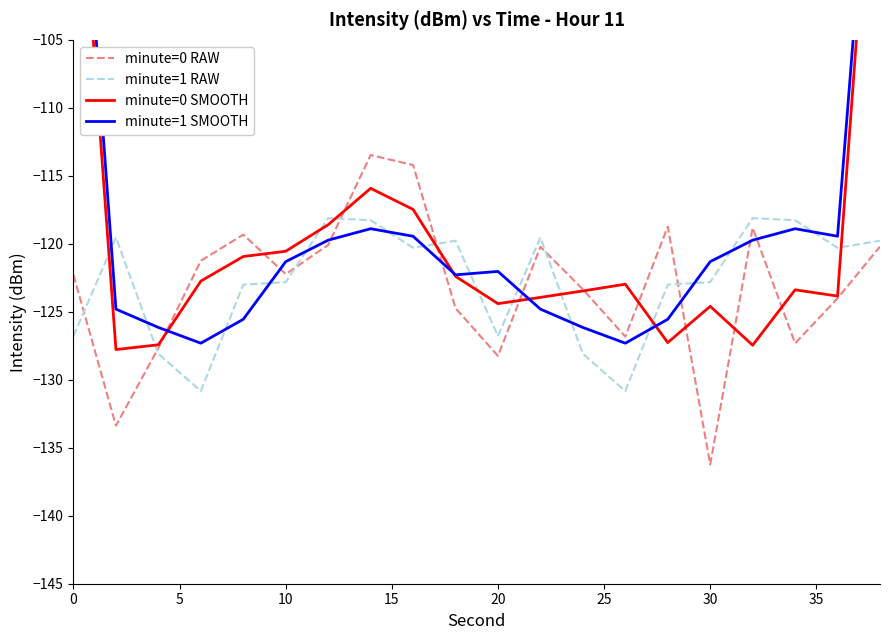

What is the highest value of the minute=1 RAW series?

-118.1